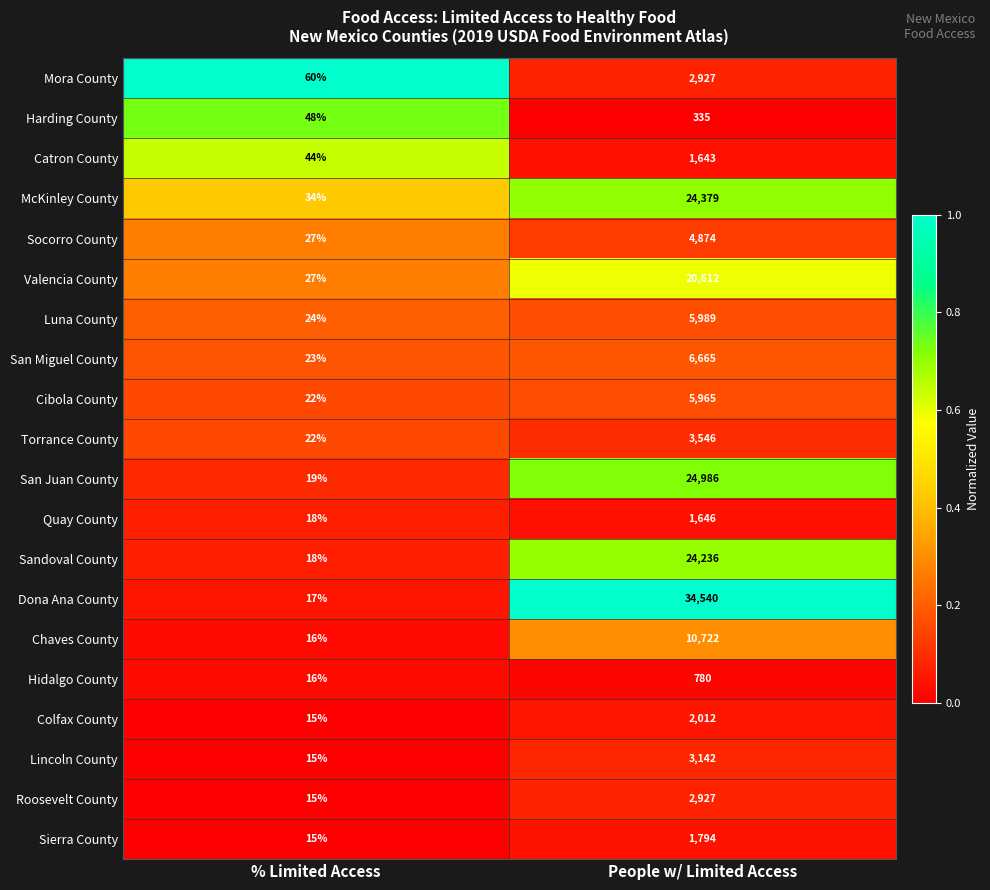

Between % Limited Access and People w/ Limited Access, which series saw the biggest shift?

Dona Ana County